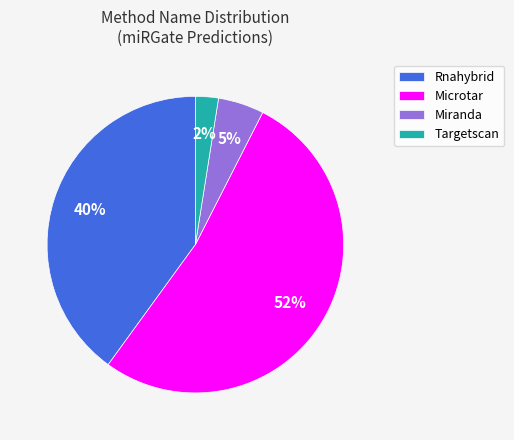

Which slice is the smallest?

Targetscan